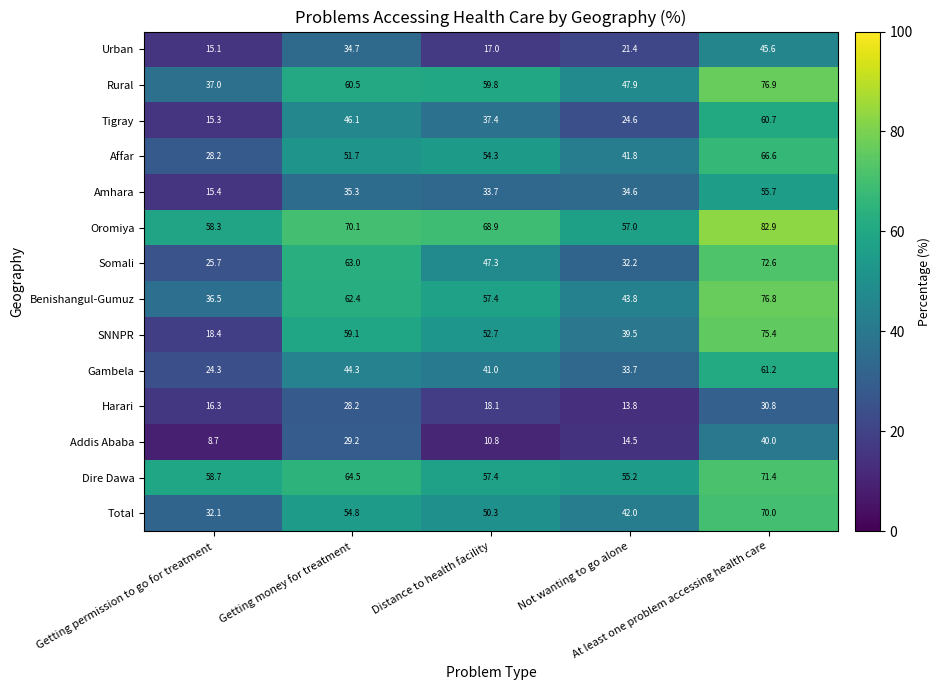

What is the difference between the second highest and minimum values in the Harari series?

14.4